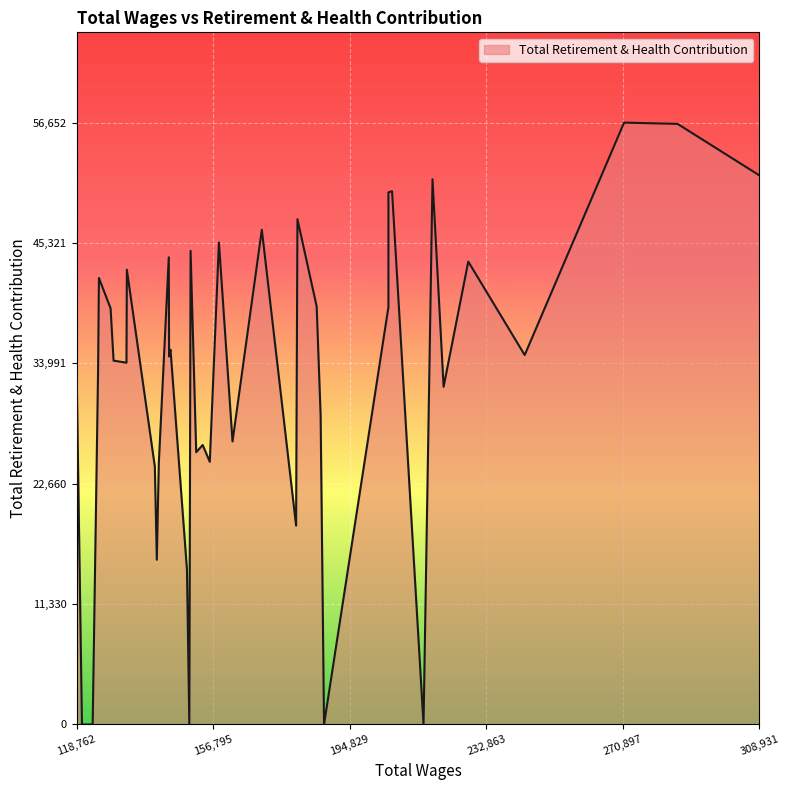

What is the greatest value displayed?

56652